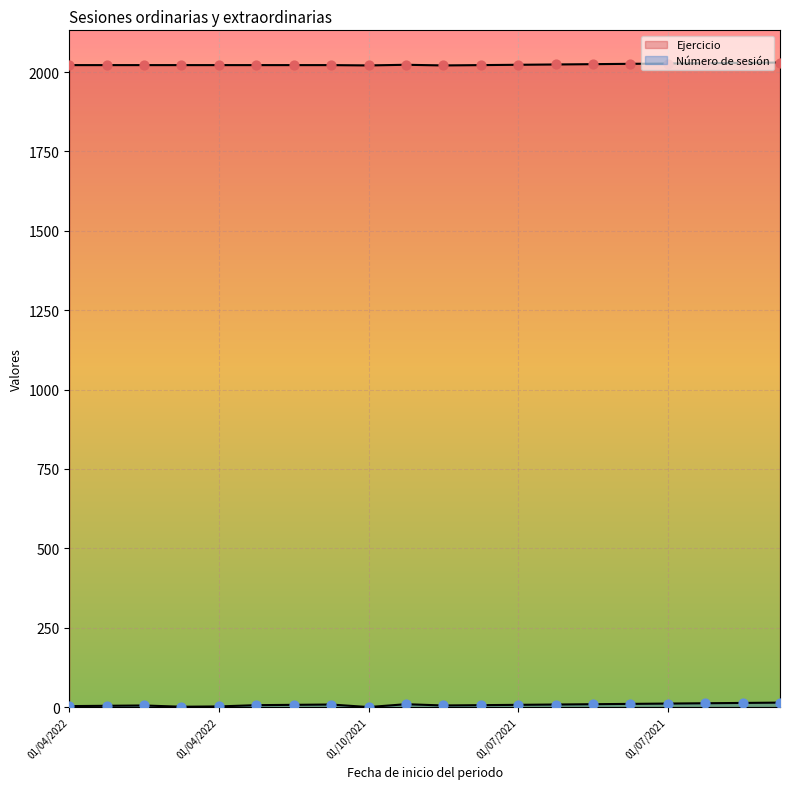

Which series has the largest total across all categories?

Ejercicio